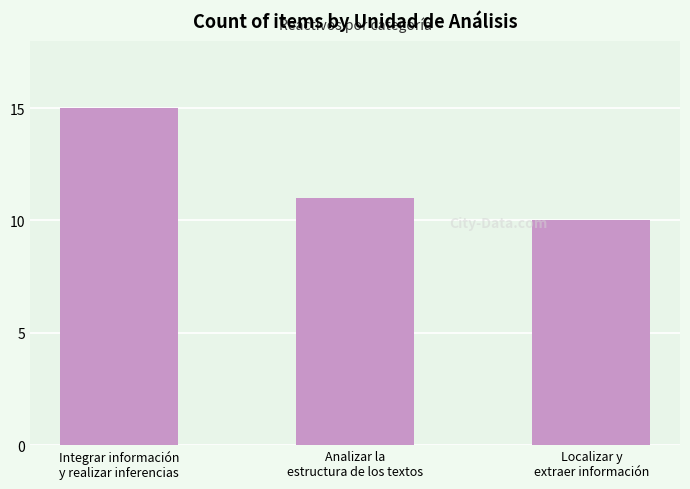

Reading left to right, extract all data points from this chart.

15	11	10